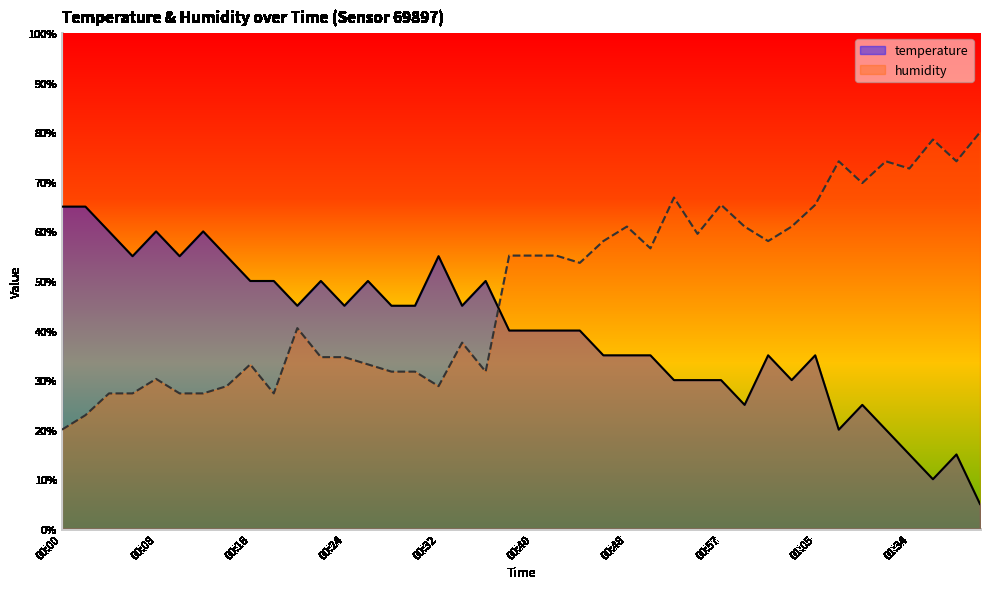

List the series in order of their peak value, lowest first.

temperature, humidity